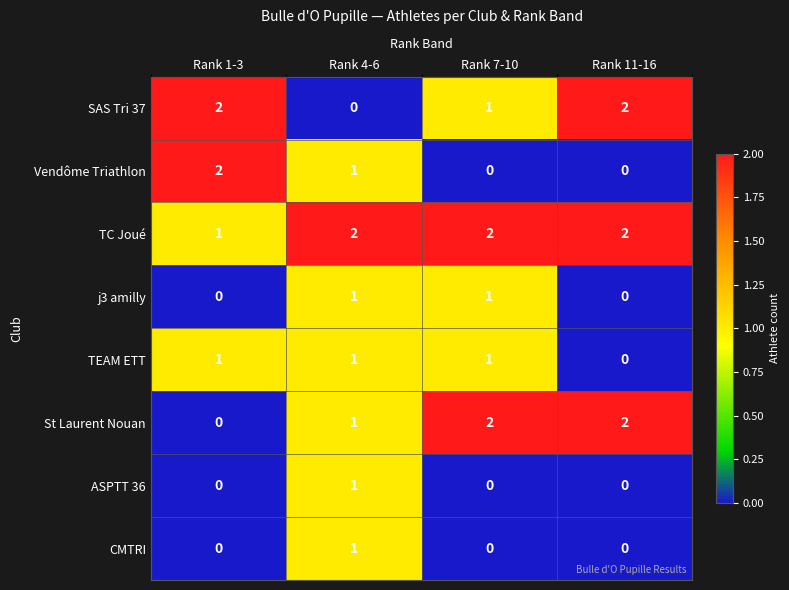

The value of j3 amilly at Rank 1-3 is 0. True or false?

True